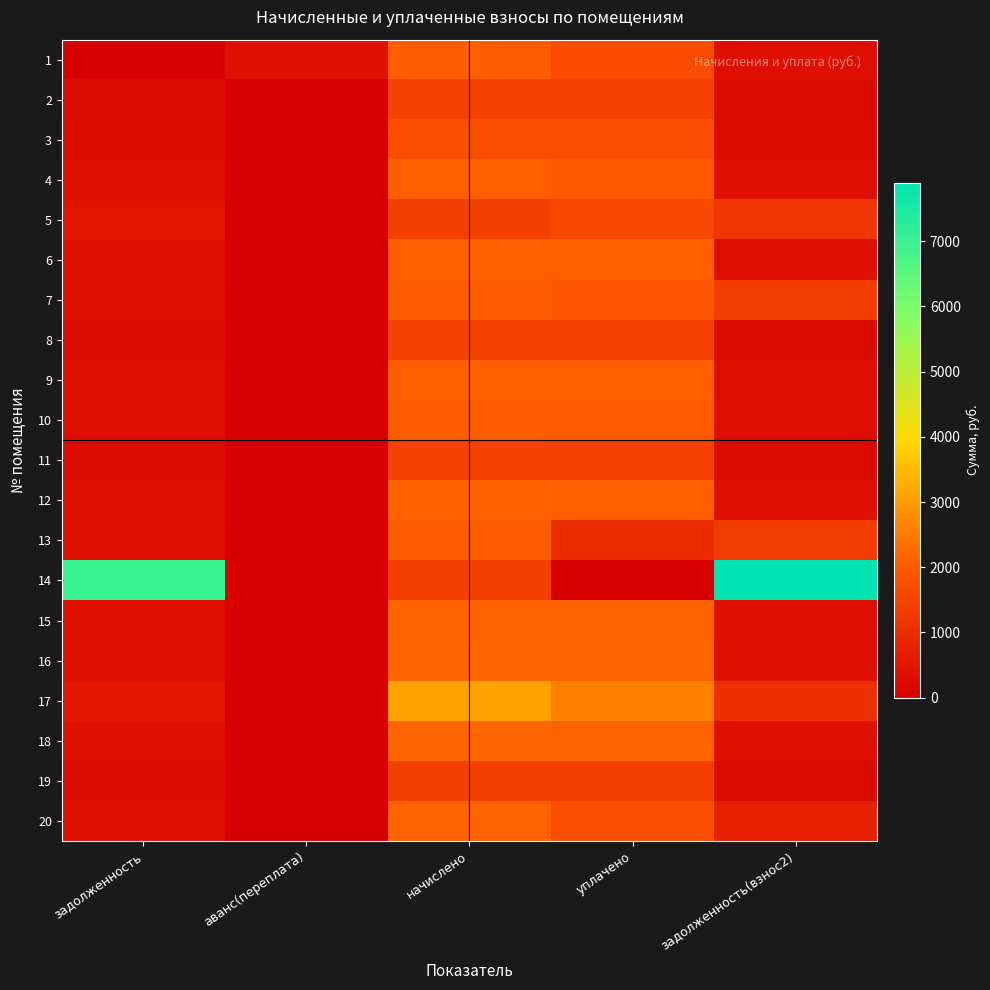

What is the total value across all series at уплачено?

34528.2